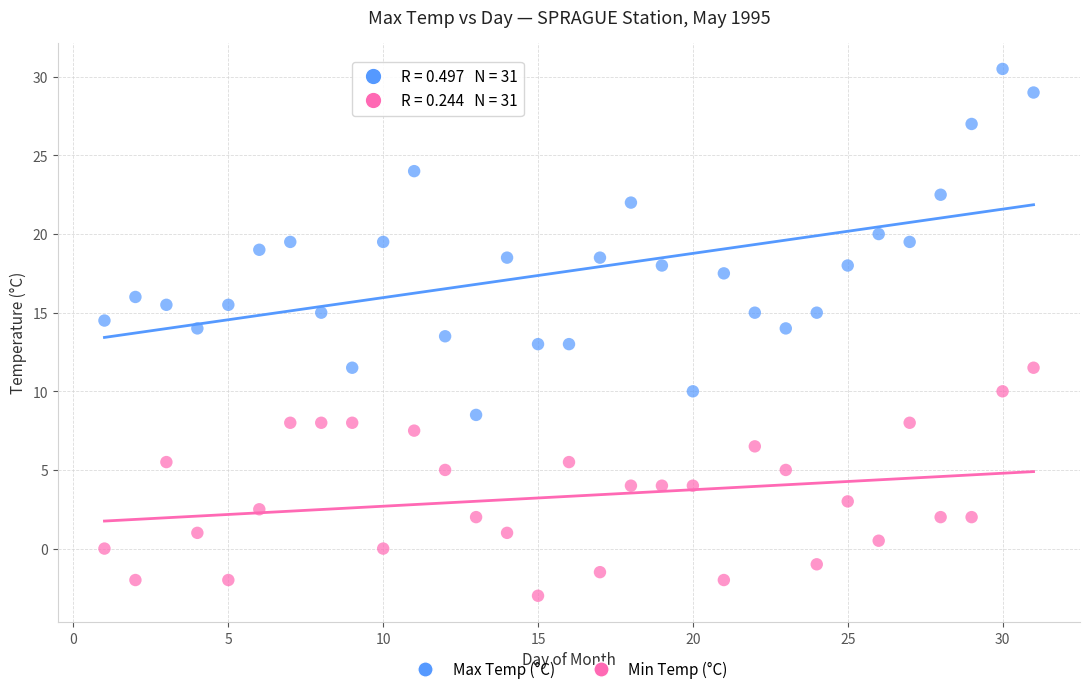

What is the X range (max minus min) for the scatter plot?

30.0